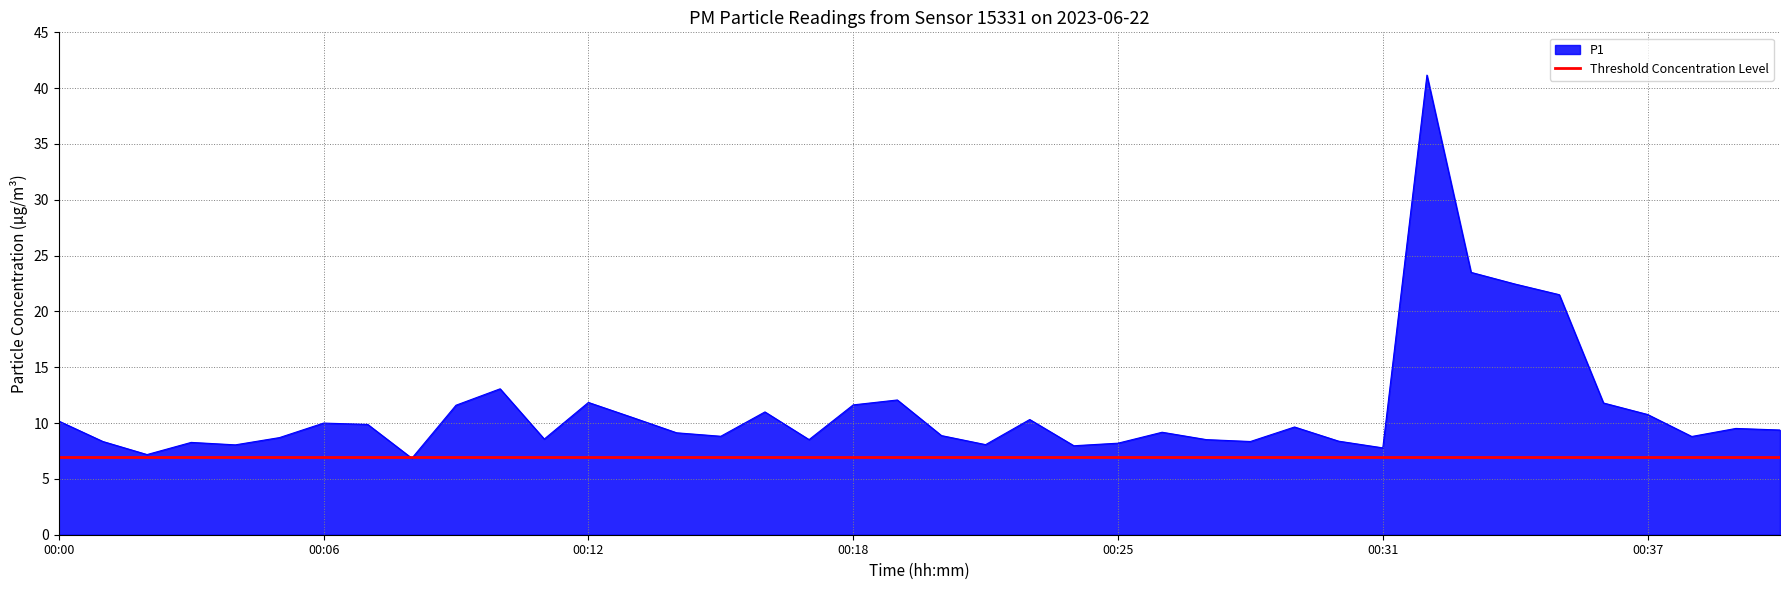

List the labels in order of value, smallest first.

00:08, 00:02, 00:31, 00:24, 00:04, 00:21, 00:25, 00:03, 00:01, 00:28, 00:30, 00:17, 00:27, 00:11, 00:05, 00:38, 00:15, 00:20, 00:14, 00:26, 00:40, 00:39, 00:29, 00:07, 00:06, 00:00, 00:23, 00:13, 00:37, 00:16, 00:09, 00:18, 00:36, 00:12, 00:19, 00:10, 00:35, 00:34, 00:33, 00:32